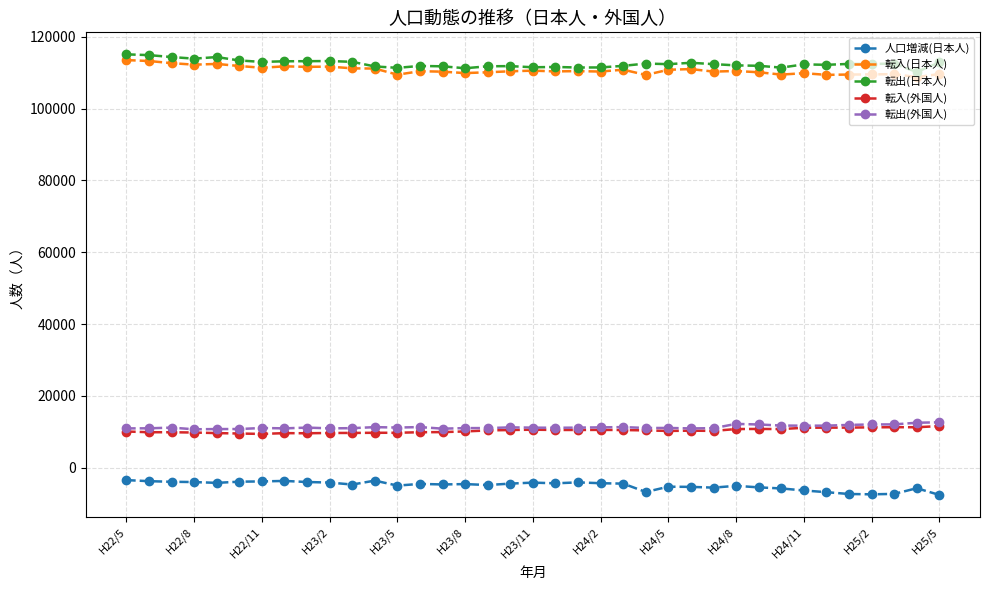

What is the greatest value displayed?

115107